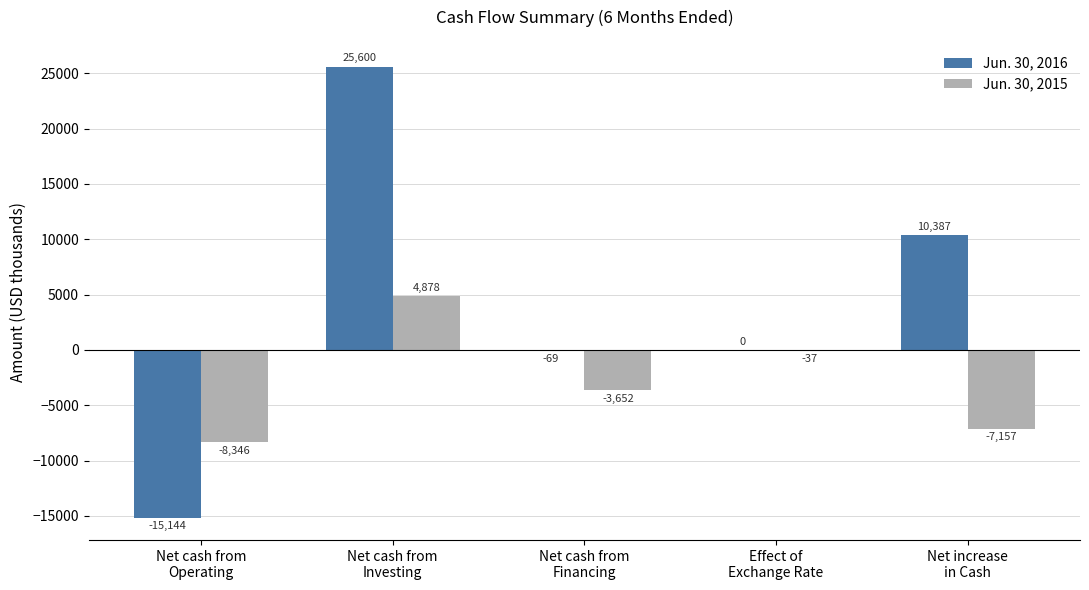

What is the sum of all Jun. 30, 2015 values?

-14314